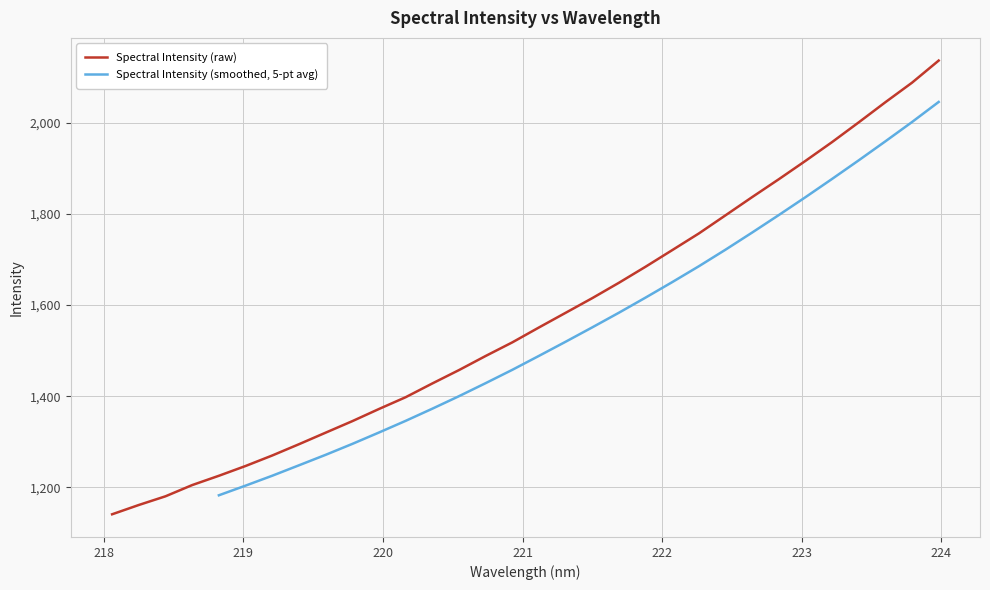

What is the approximate value at 220.5444?

1457.3